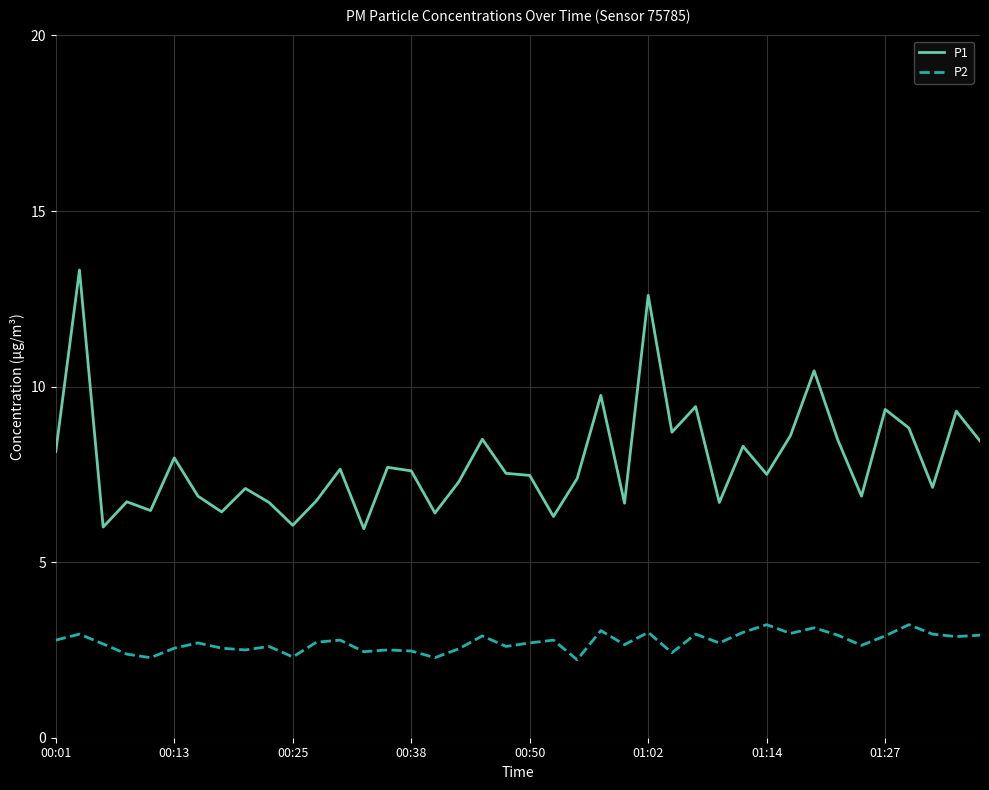

In P1, how many points are lower than both neighbors (excluding endpoints)?

13